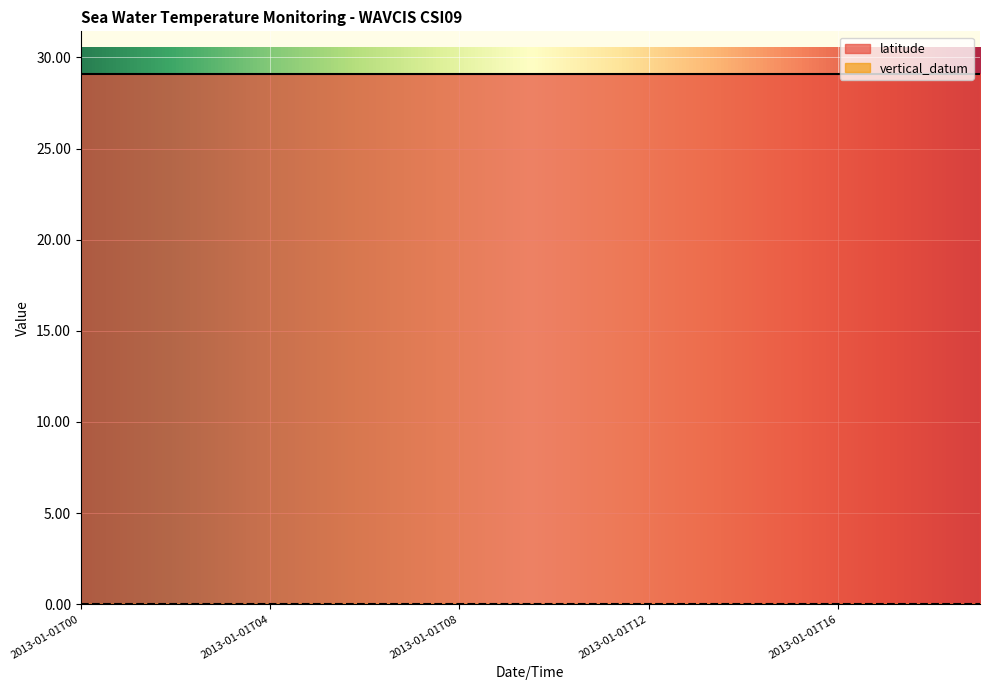

True or false: vertical_datum and latitude intersect in this chart.

False